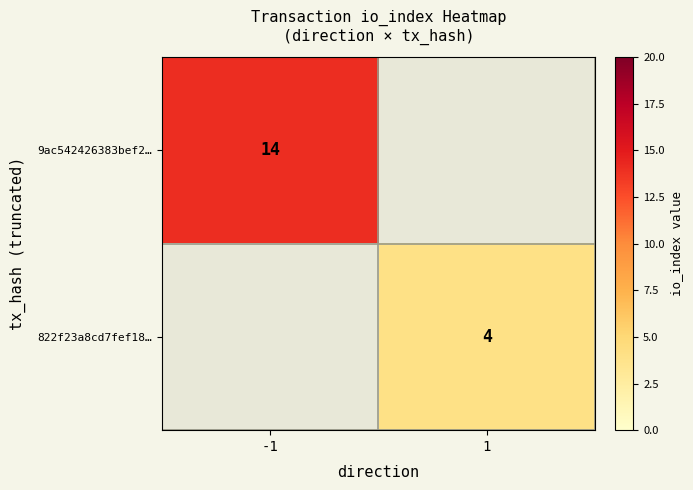

The value of 9ac542426383bef2… at -1 is 14. True or false?

True